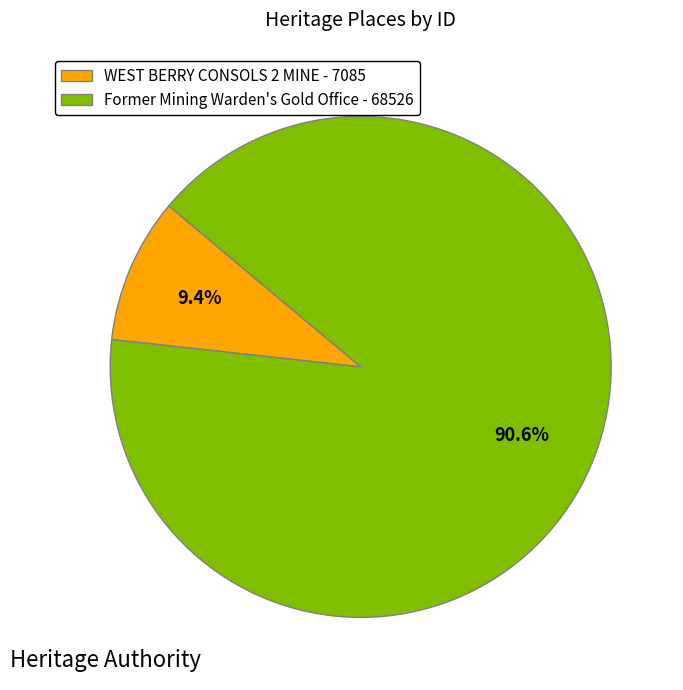

How many slices are in this pie chart?

2